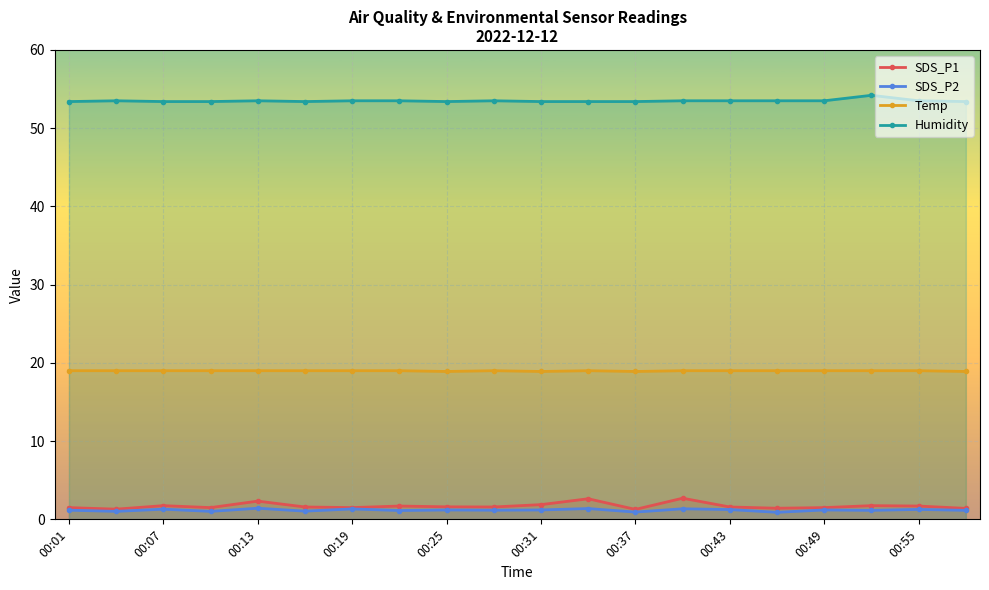

How many lines are shown in the chart?

4